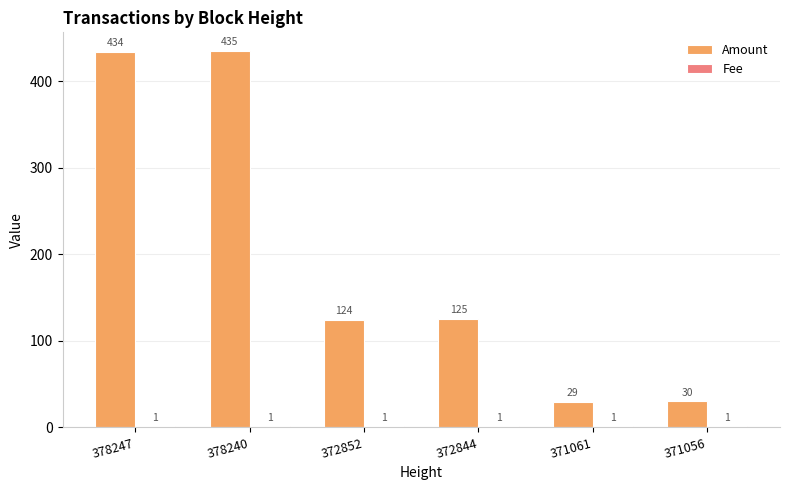

The Amount series shows 434 at 378247. True or false?

True